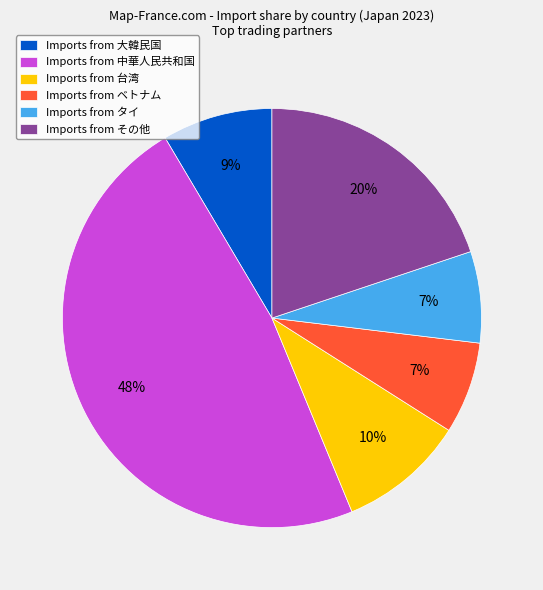

Which has a higher value, Imports from ベトナム or Imports from その他?

Imports from その他